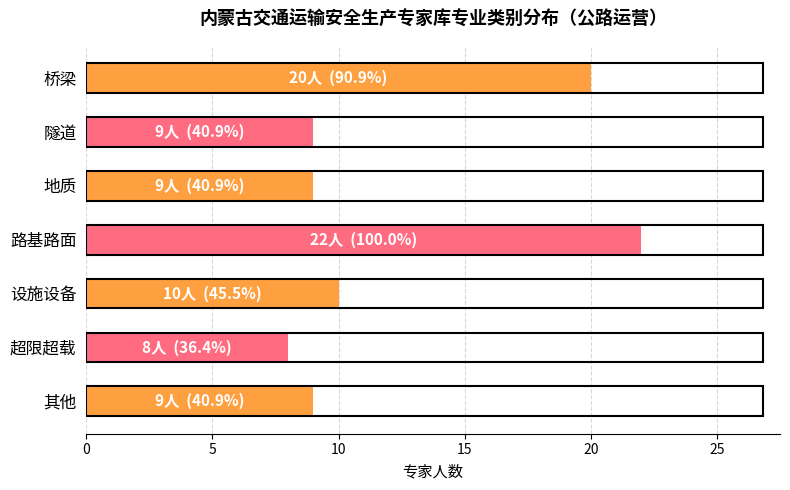

True or false: the data shows 13 at 路基路面.

False